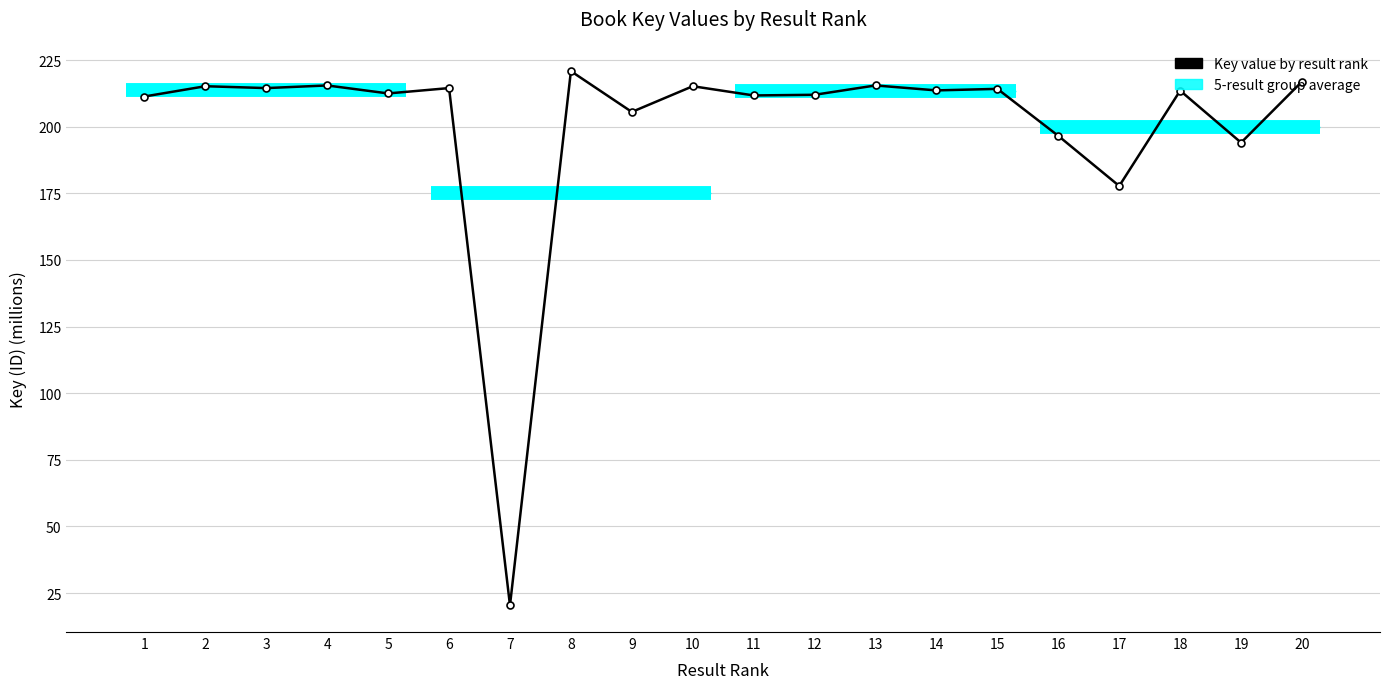

What is the difference between the second highest and second lowest values?

39.2